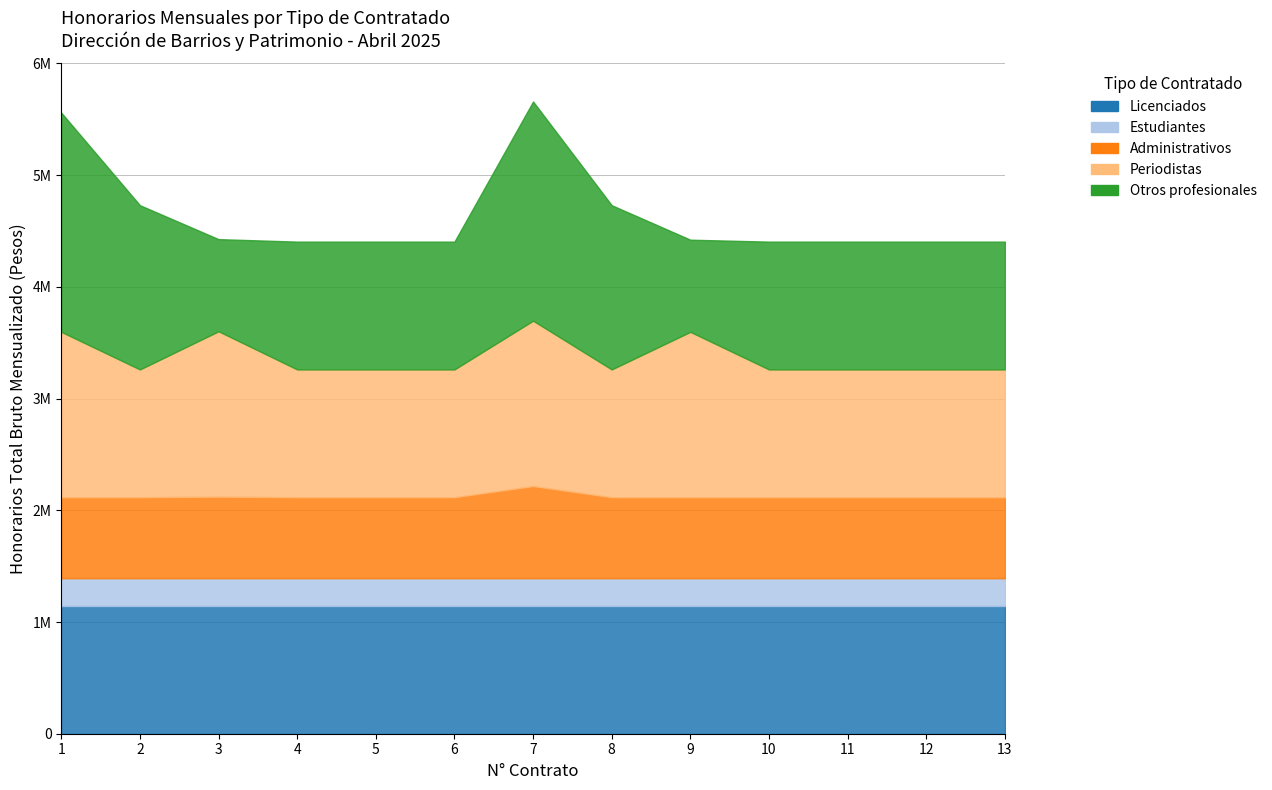

True or false: Periodistas and Estudiantes cross at least once.

False